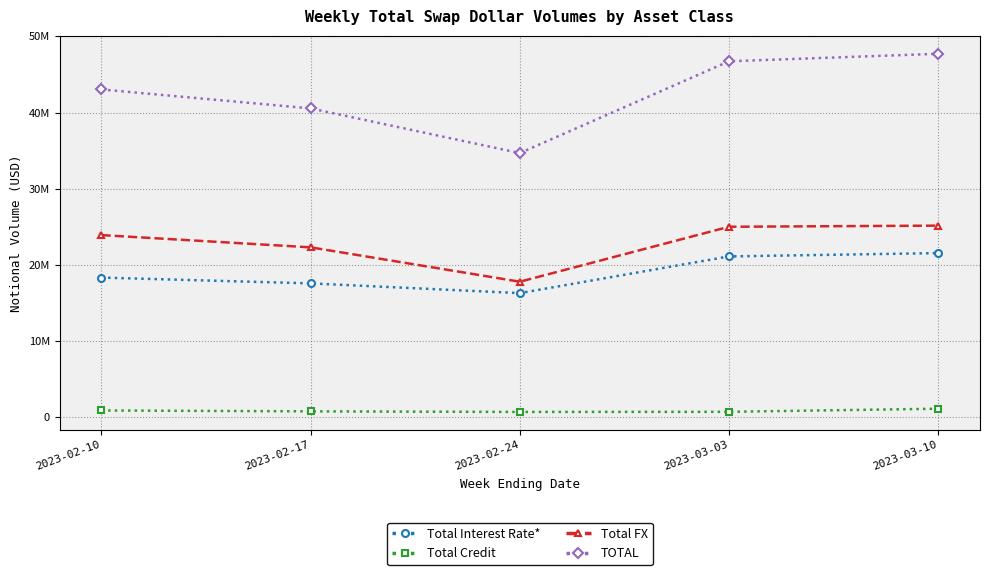

Which series has the largest range (max minus min)?

TOTAL